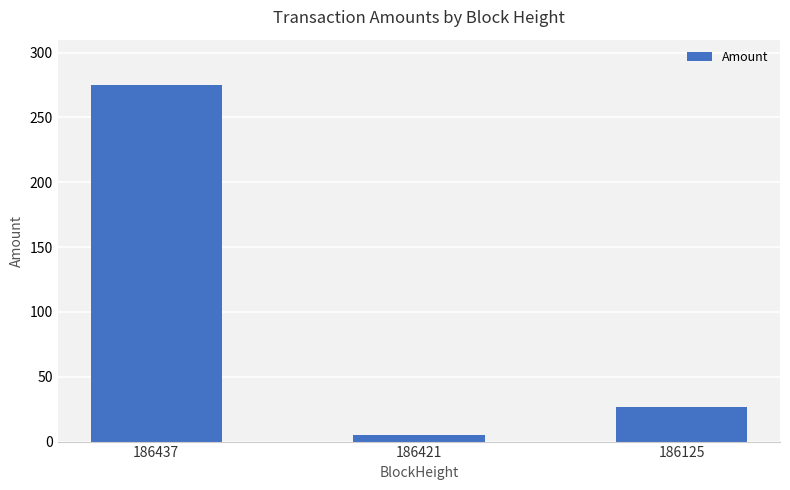

Reading right to left, list all the values displayed in this chart.

186125=27.0	186421=5.0	186437=274.7